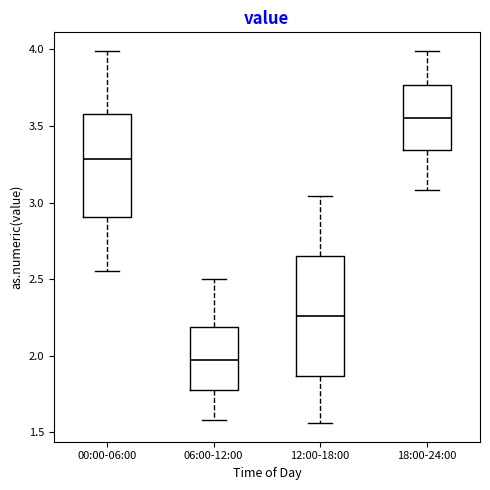

Where is the upper edge of the box for 18:00-24:00 on the y-axis? The values are not printed on the chart, so give them approximately, as read against the axis.

3.75